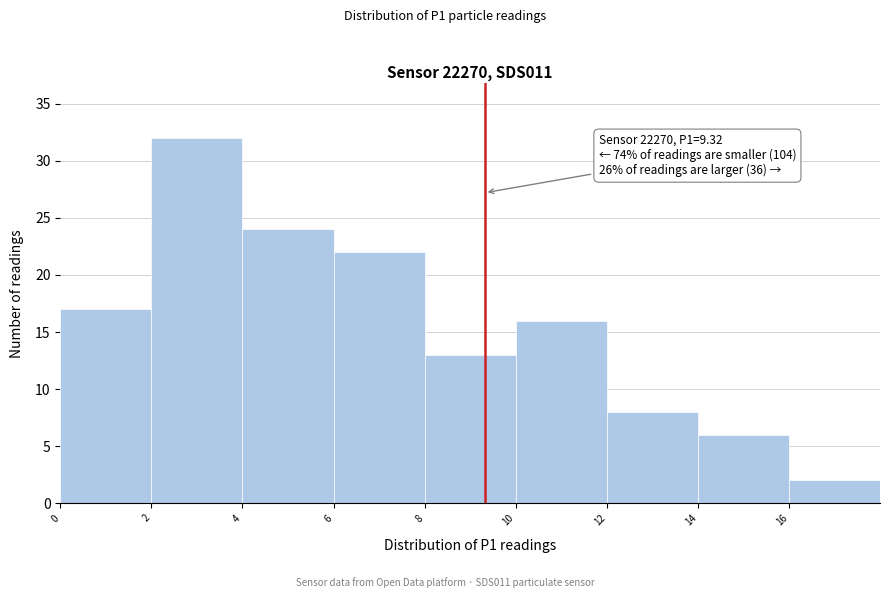

Which range on the x-axis has the tallest bar?

2 to 4